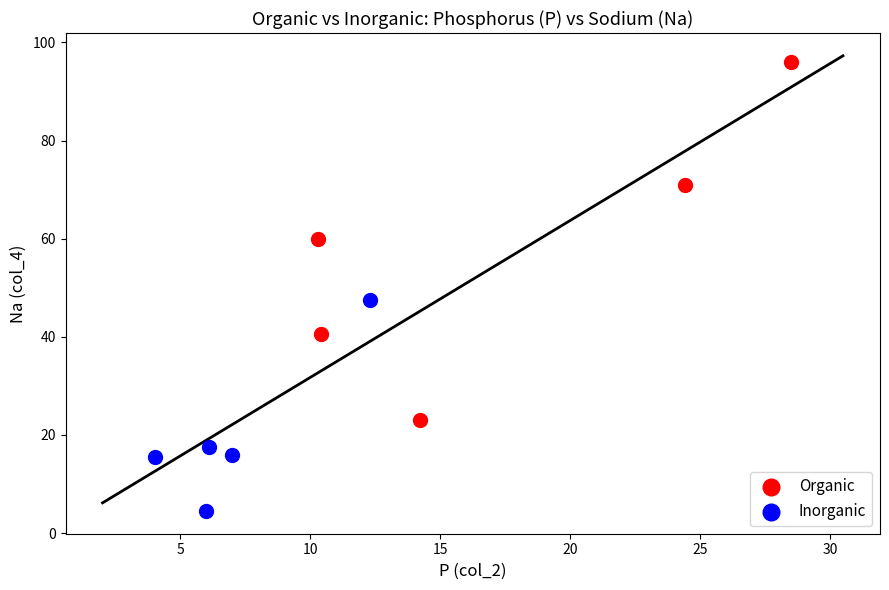

Which series reaches the maximum Y coordinate?

Organic